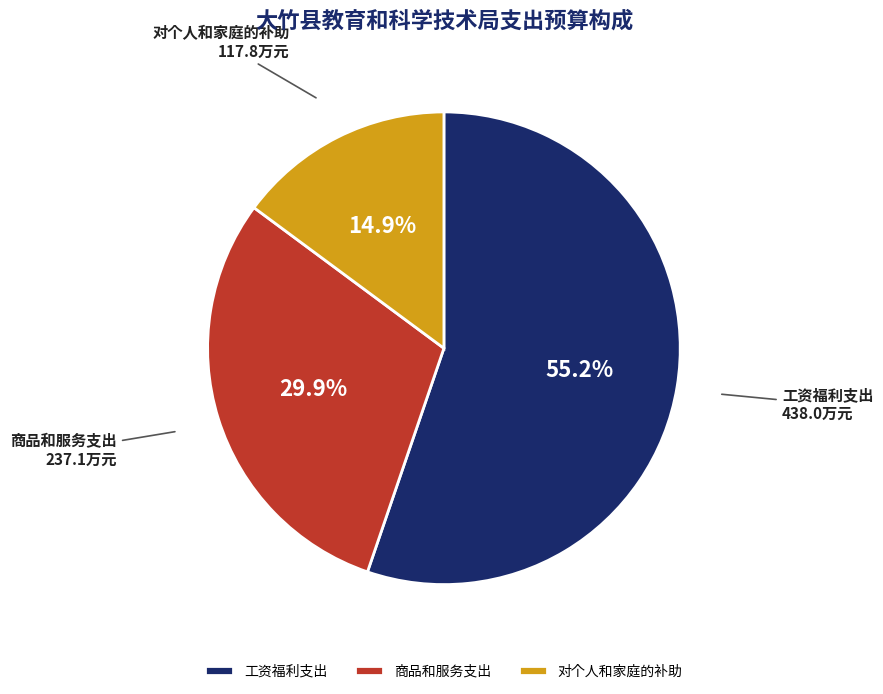

Is it true that 商品和服务支出 is 30% of the pie?

True